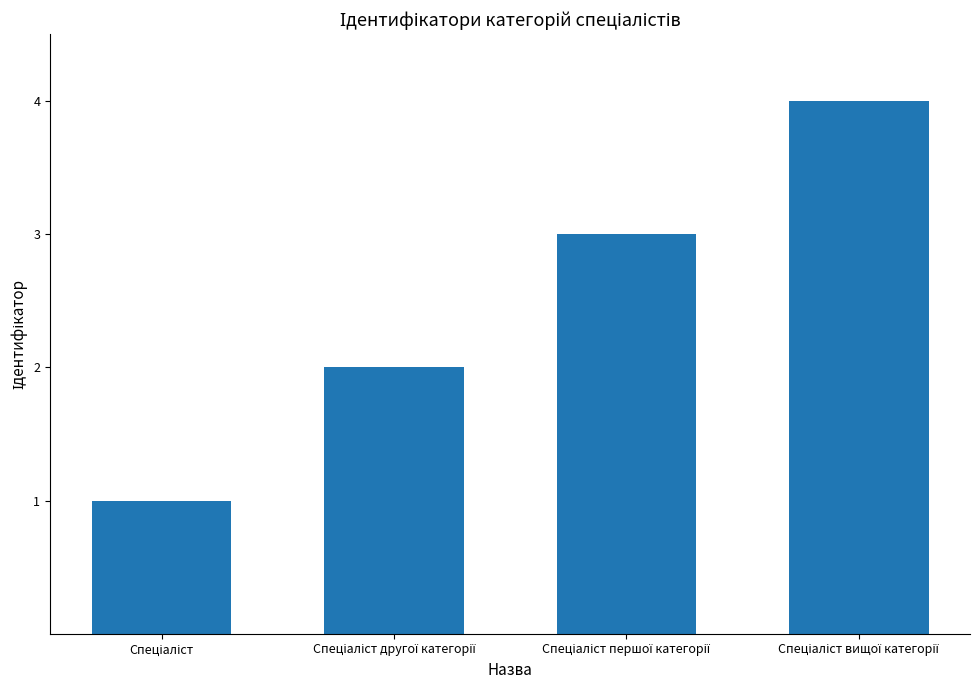

Does the chart contain stacked bars?

No